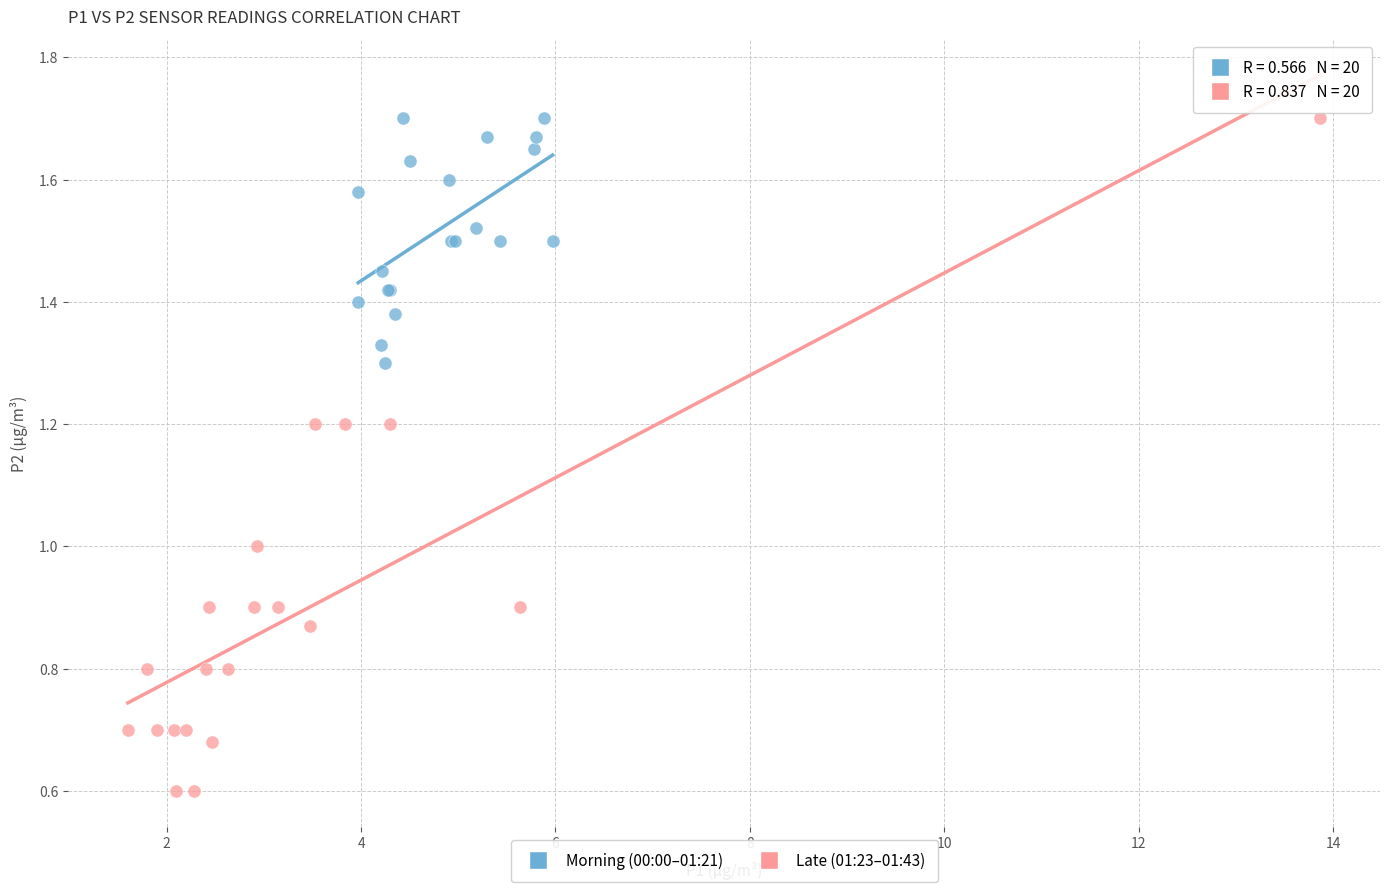

Which series has the widest spread of Y values?

Late (01:23–01:43)